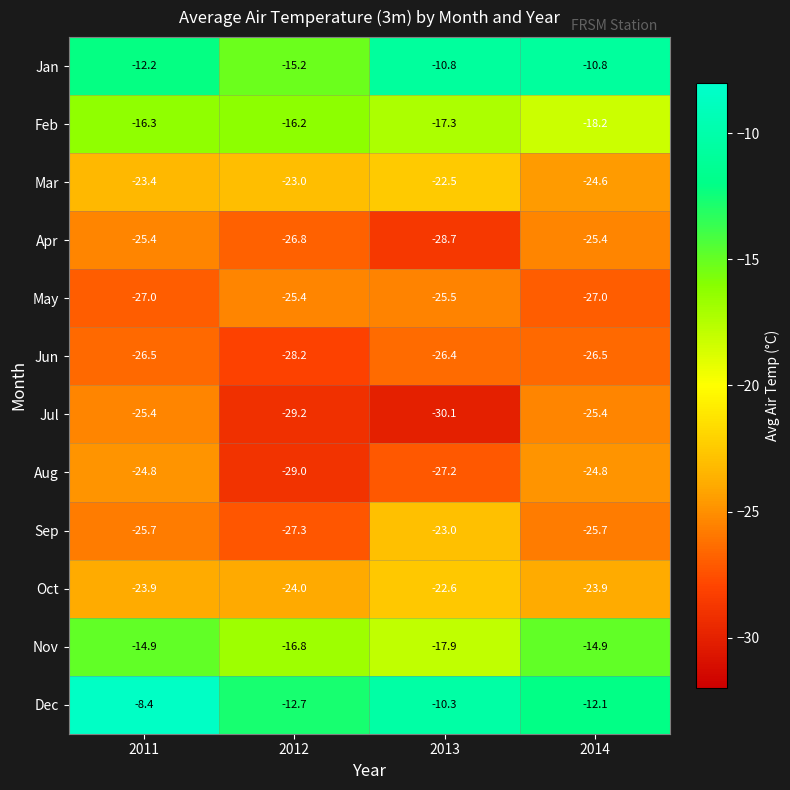

What is the sum of all Jun values?

-107.6